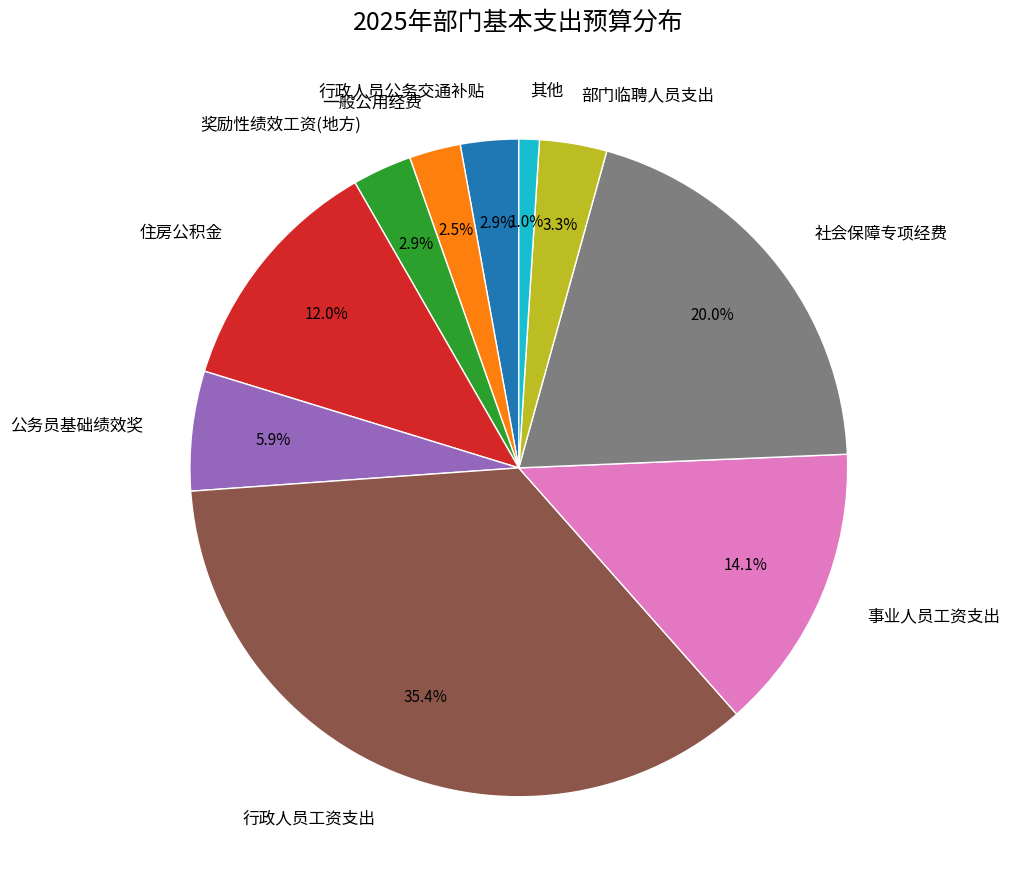

Combined, what portion of the pie is 行政人员公务交通补贴 and 奖励性绩效工资(地方)?

5.8%